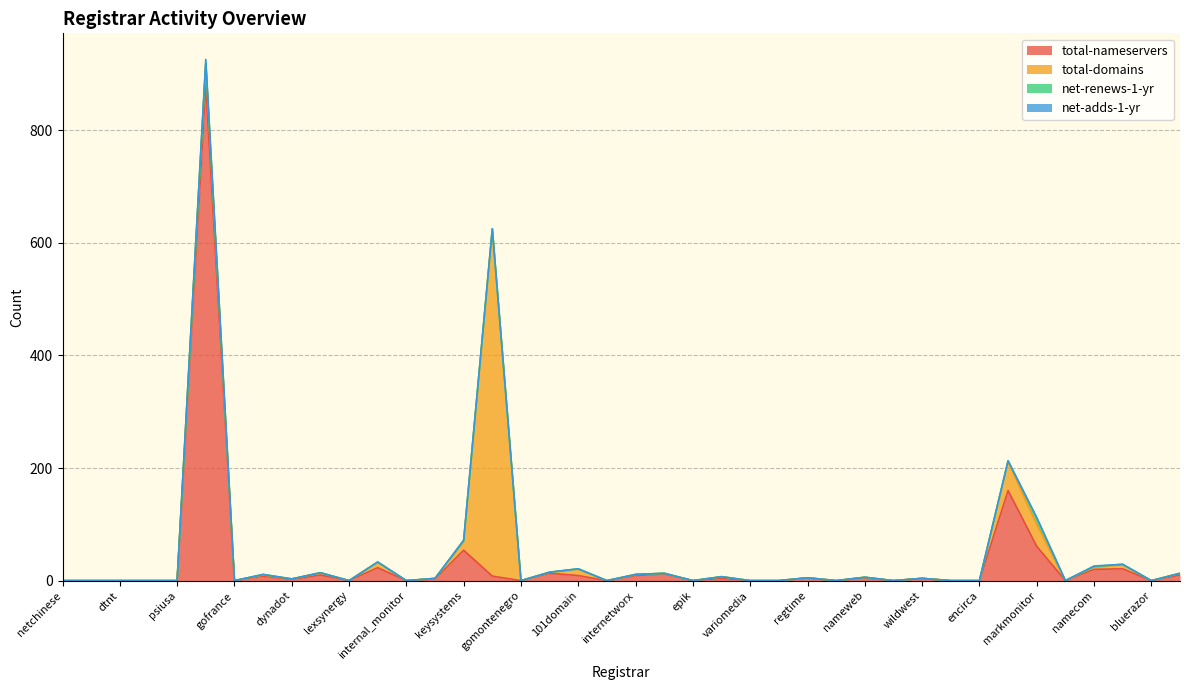

Which series has the largest total across all categories?

total-nameservers